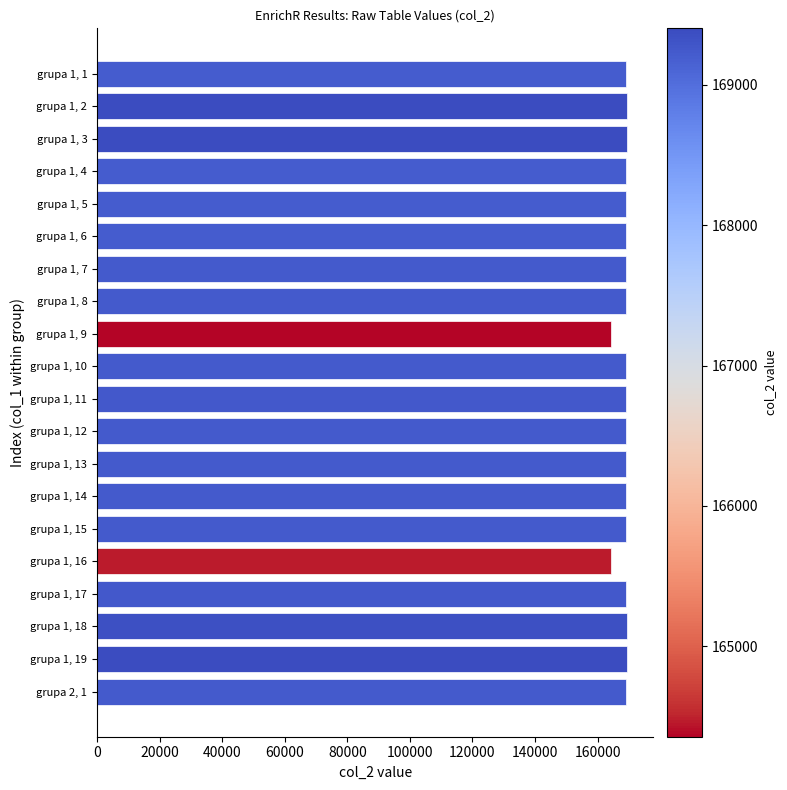

List the labels in order of value, smallest first.

grupa 1, 9, grupa 1, 16, grupa 1, 1, grupa 1, 4, grupa 1, 5, grupa 1, 6, grupa 1, 7, grupa 1, 8, grupa 1, 10, grupa 1, 12, grupa 1, 14, grupa 1, 13, grupa 1, 15, grupa 2, 1, grupa 1, 11, grupa 1, 17, grupa 1, 18, grupa 1, 19, grupa 1, 3, grupa 1, 2